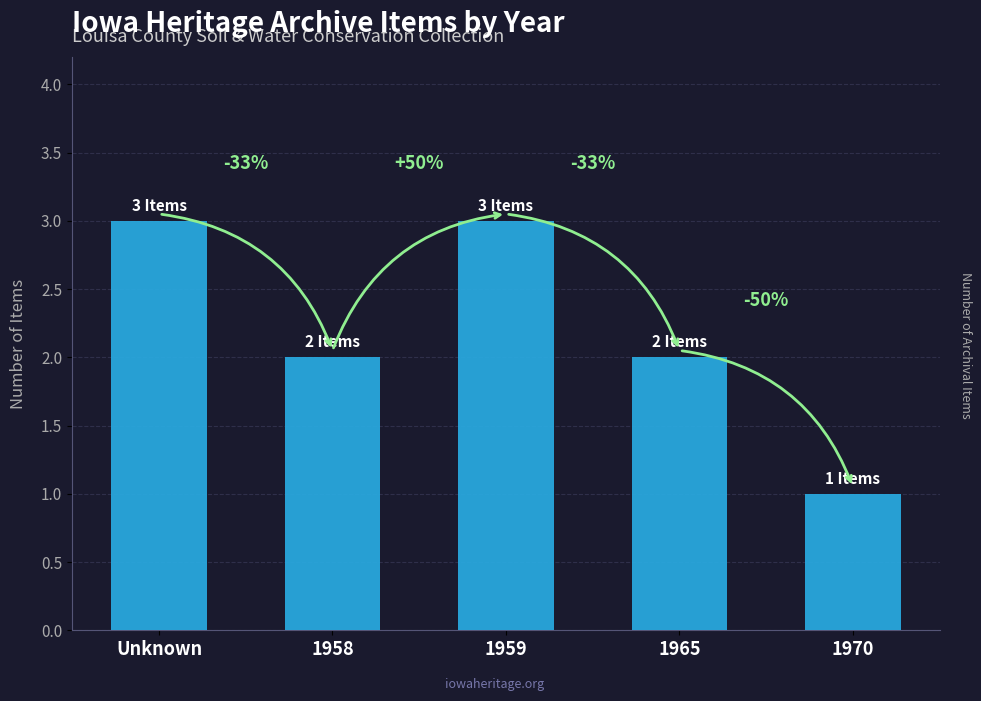

How many bars are there in total?

5